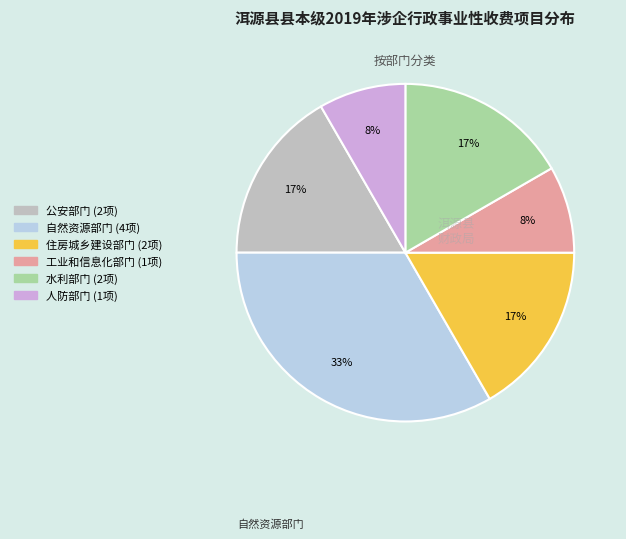

Is it true that 水利部门 is 8% of the pie?

False